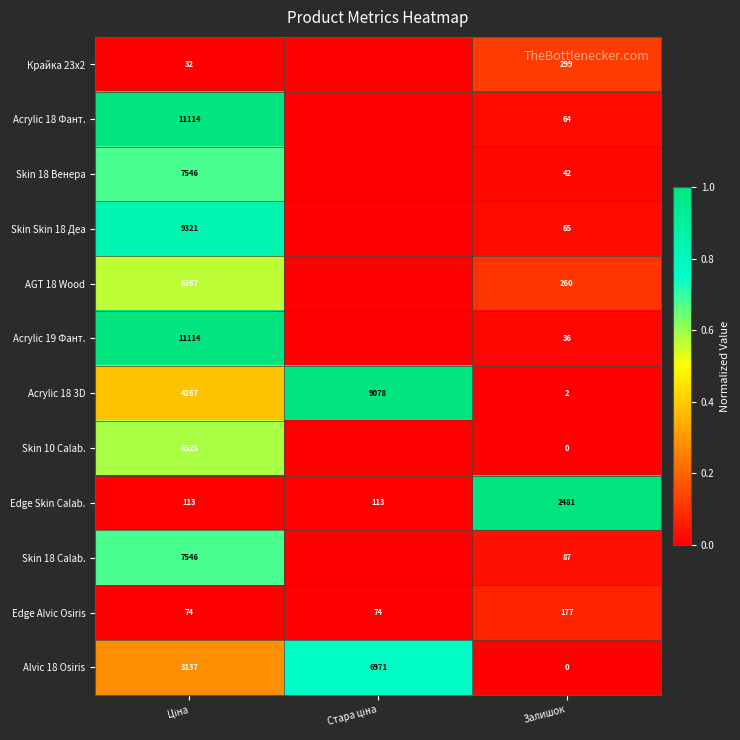

What is the total value across all series at Залишок?

3513